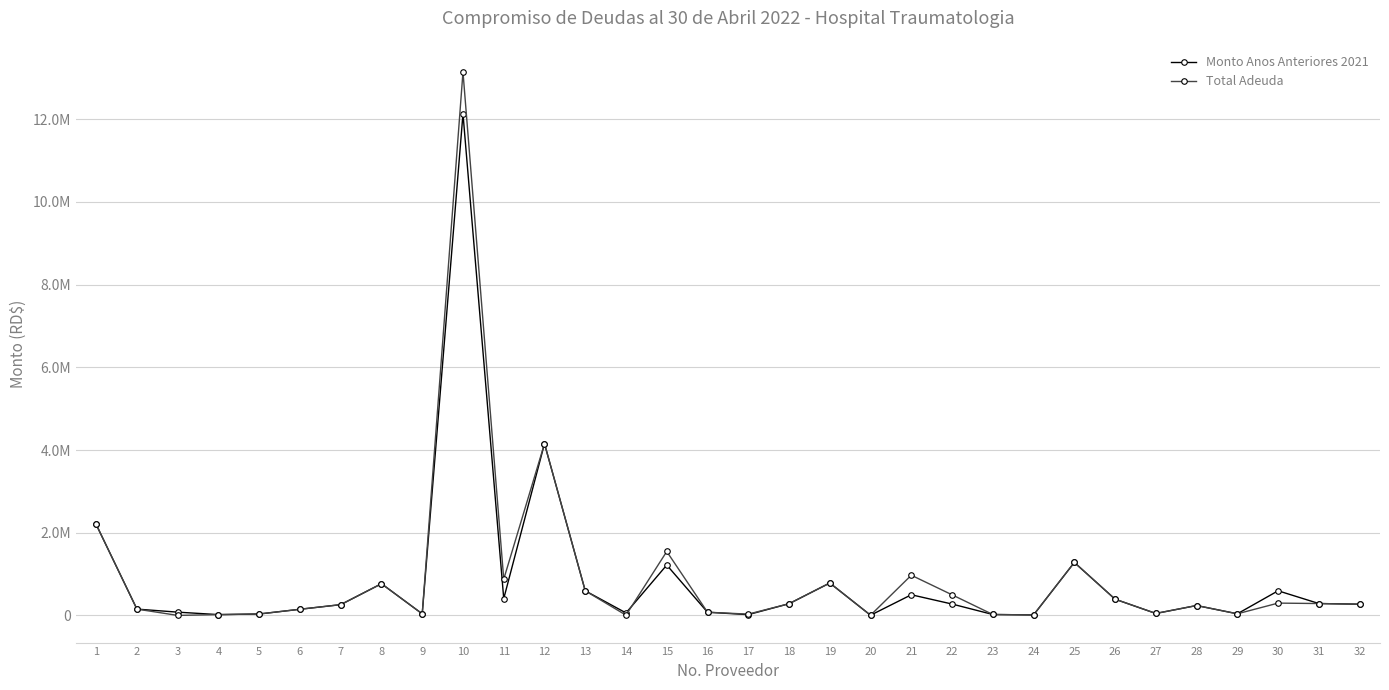

Reading left to right, extract all data points from this chart.

Monto Anos Anteriores 2021: 2199827.5	152600.0	79060.0	19260.0	34500.0	148759.6	260396.5	766760.4	38000.0	12132550.0	405680.0	4154636.0	595000.0	60000.0	1218000.0	77300.4	18736.0	282600.0	784000.0	4500.0	499600.8	275000.0	22184.0	11800.0	1281554.9	392530.2	47200.0	239244.6	38880.0	595428.0	287212.0	271602.9
Total Adeuda: 2199827.5	152600.0	0.0	19260.0	34500.0	148759.6	260396.5	766760.4	38000.0	13143300.0	876380.0	4154636.0	595000.0	6000.0	1546000.0	77300.4	31060.5	282600.0	784000.0	4500.0	971825.0	498560.0	22184.0	11800.0	1281554.9	392530.2	47200.0	239244.6	38880.0	297714.0	287212.0	271602.9